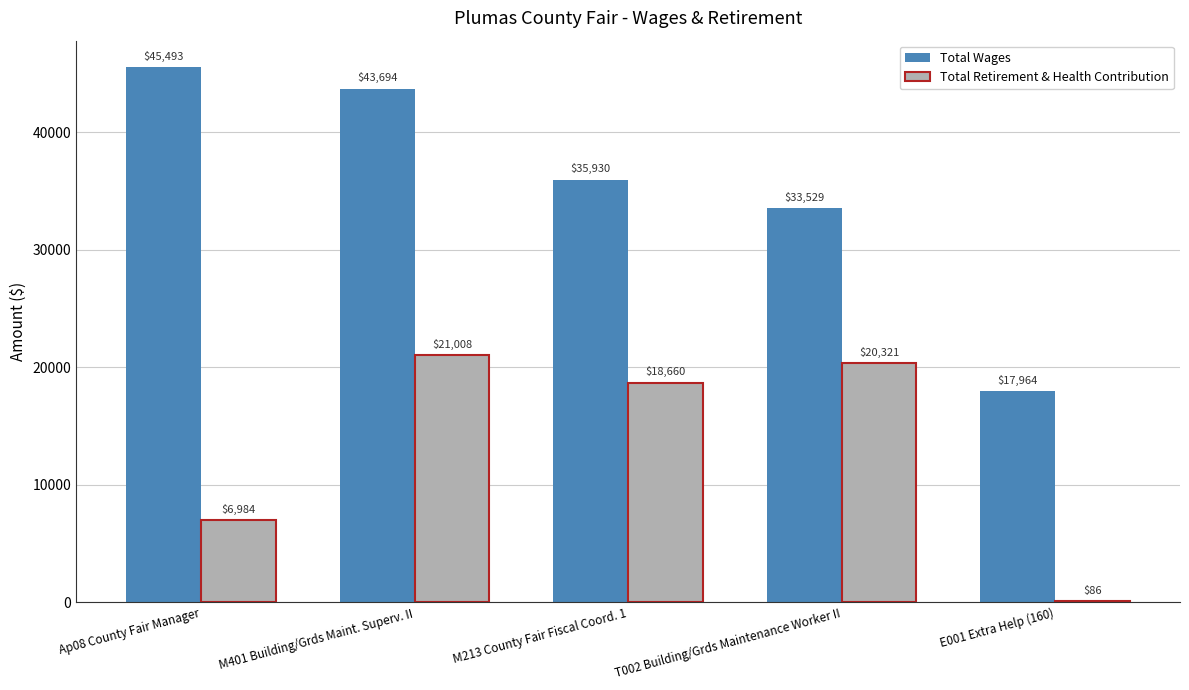

Is the value of Total Retirement & Health Contribution at M213 County Fair Fiscal Coord. 1 greater than the value of Total Wages at Ap08 County Fair Manager?

No